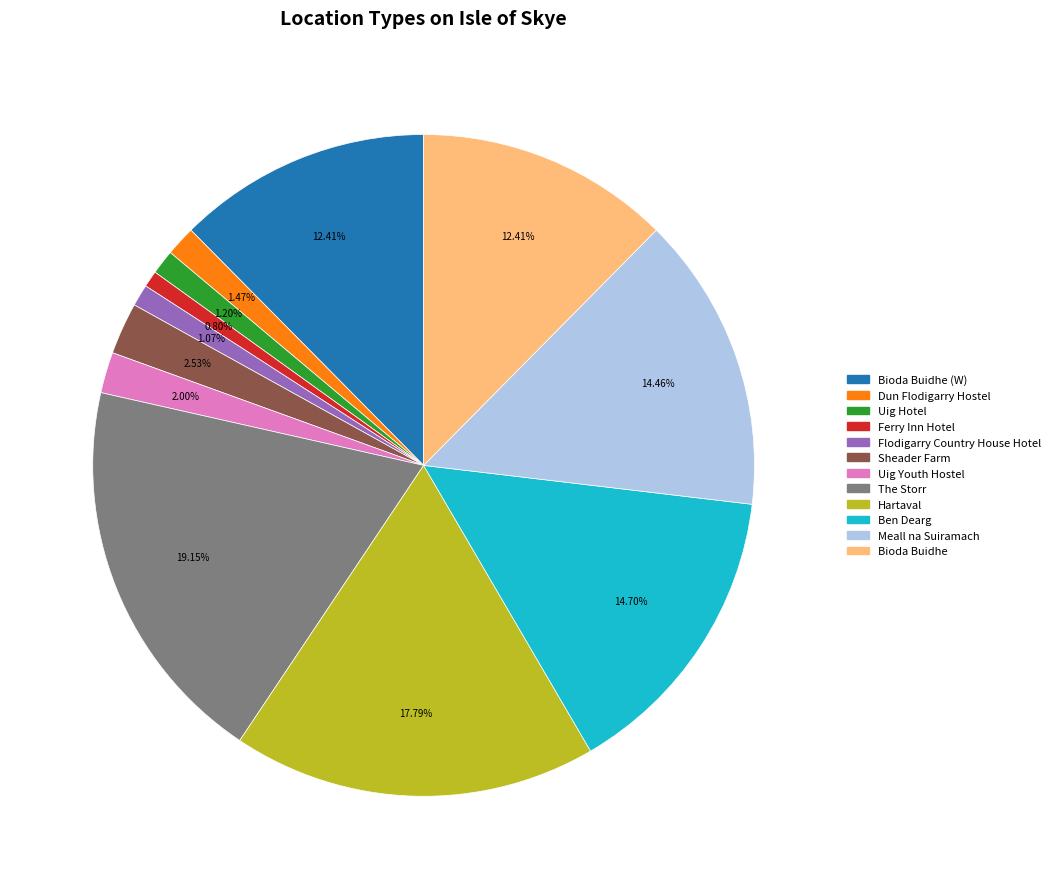

Is there a majority slice in this chart?

No